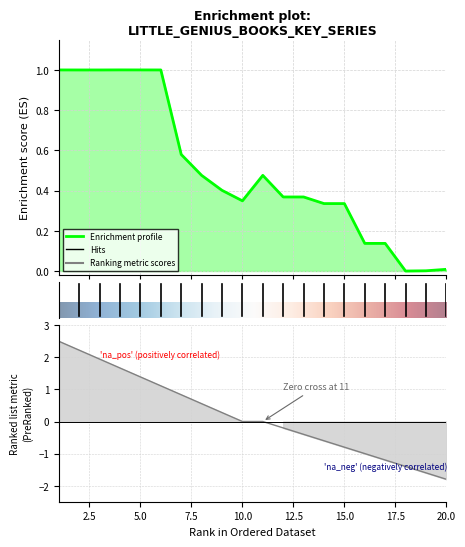

Is it true that the value at 14 is 0.1?

False